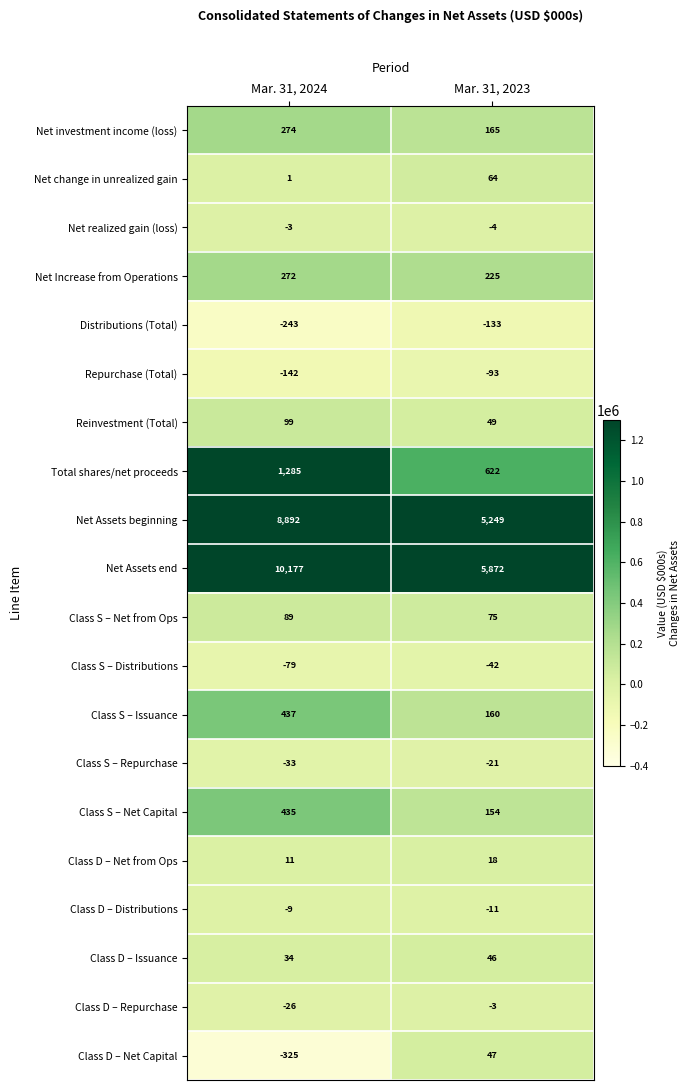

Between Mar. 31, 2024 and Mar. 31, 2023, which series saw the biggest shift?

Net Assets end